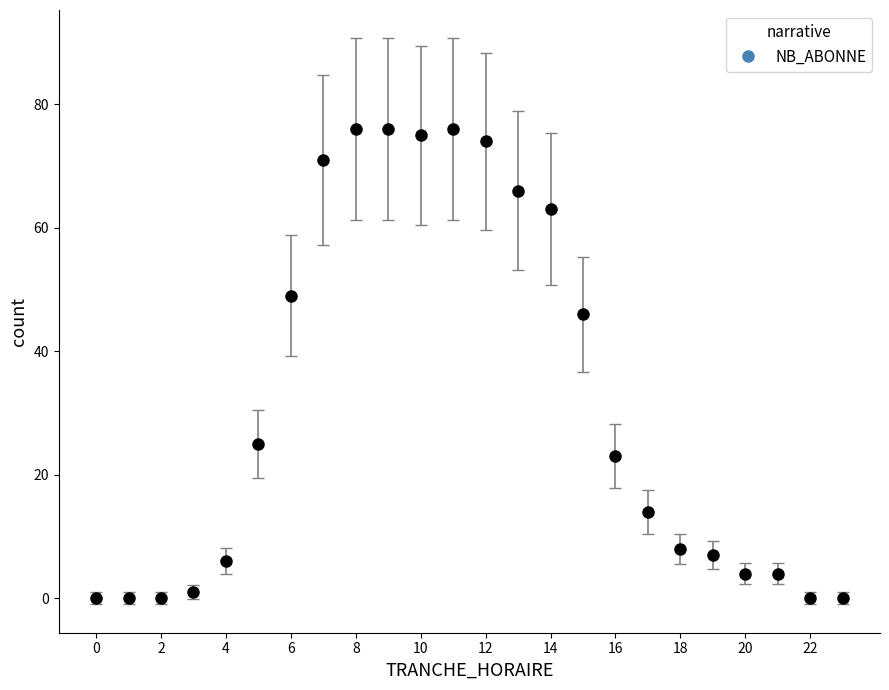

What is the average value?

32